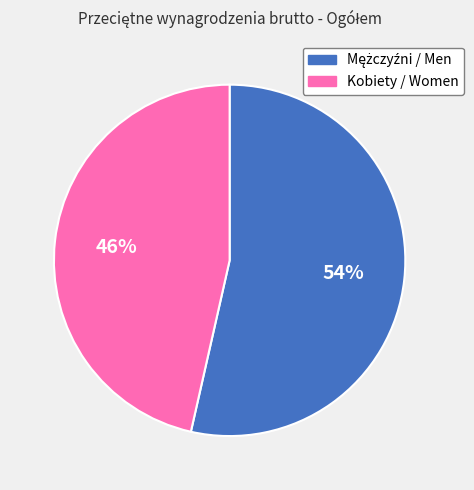

How many segments does this pie chart have?

2